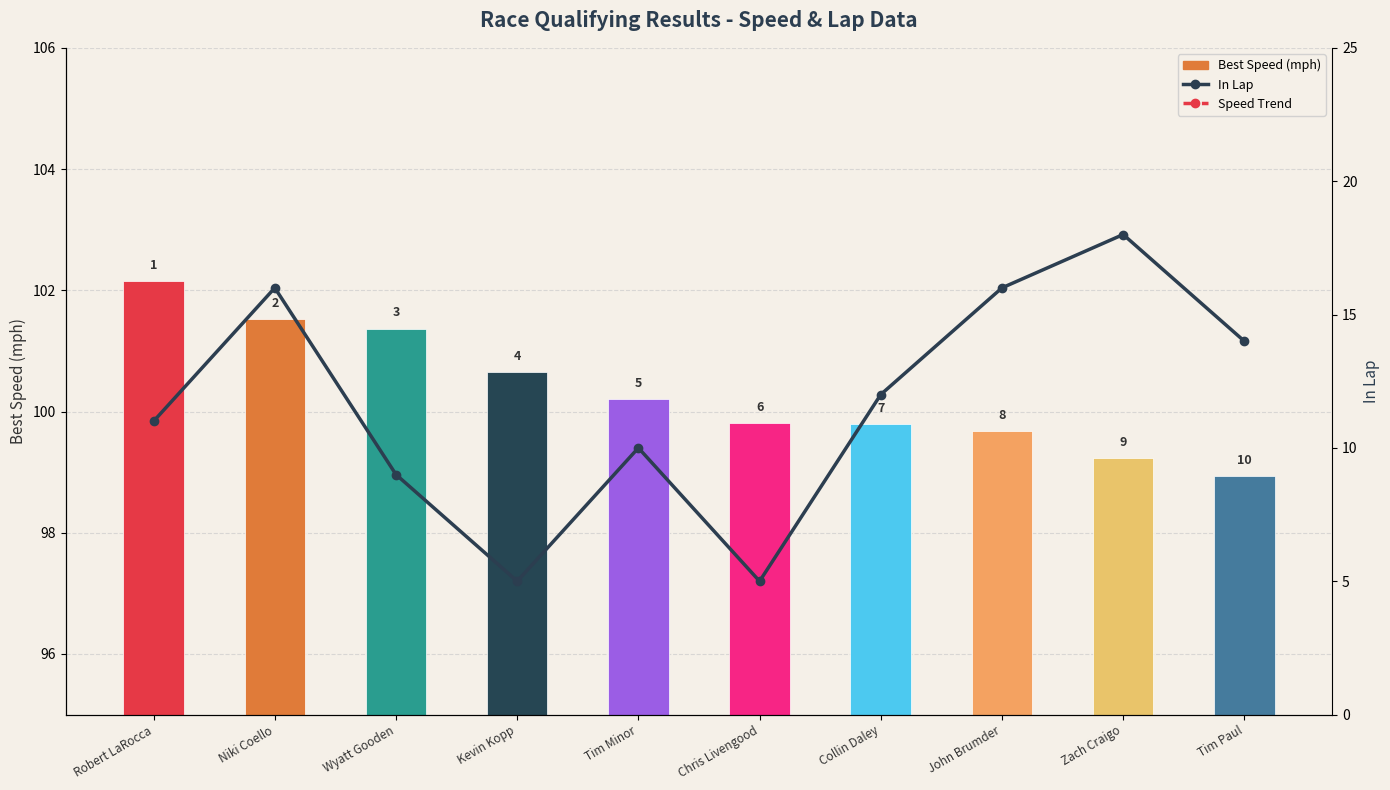

What position from the left is Kevin Kopp?

4